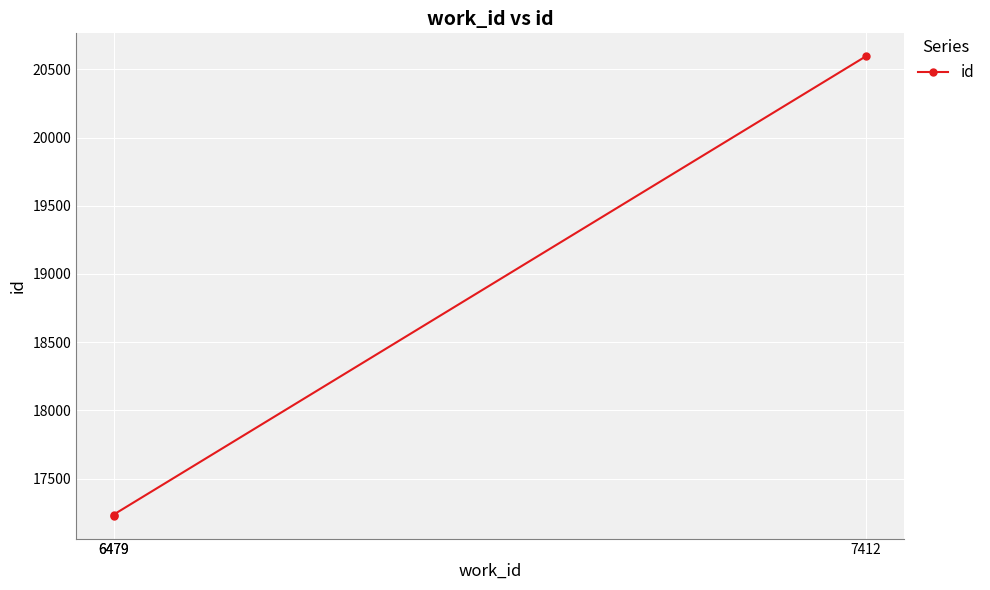

Which label corresponds to the smallest value in the chart?

6479